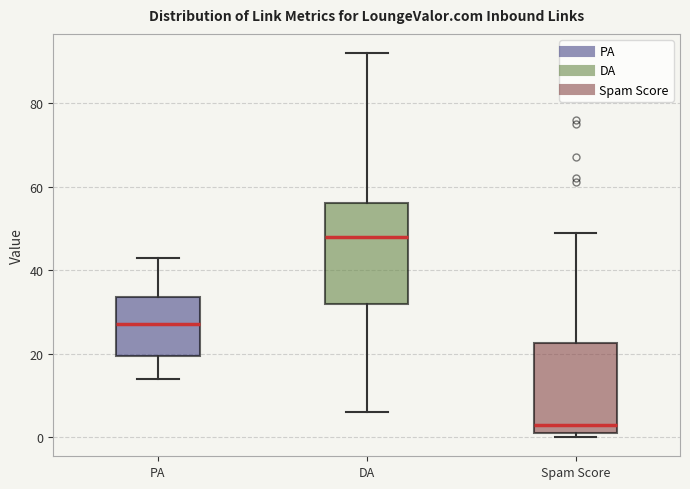

Comparing the boxes themselves (not the whiskers), which one is the tallest?

DA